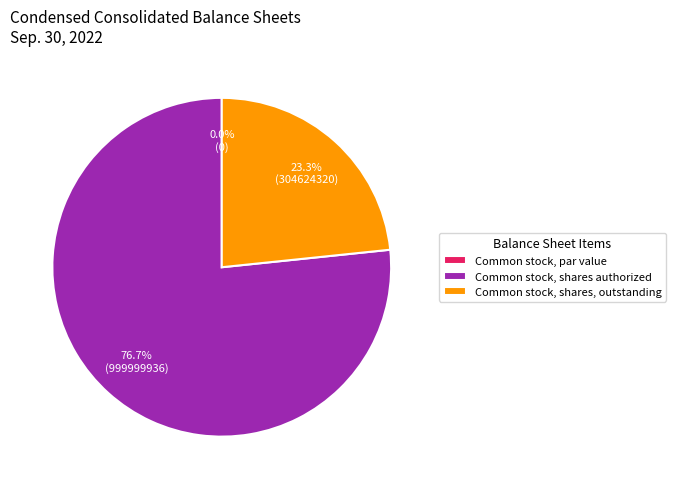

The Common stock, par value slice represents 0% of the pie. True or false?

True